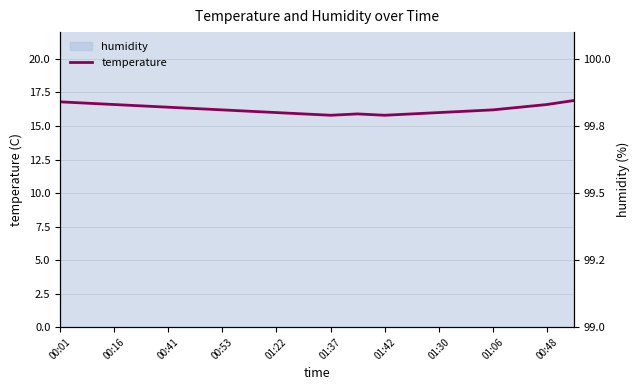

Count the number of categories in the chart.

20